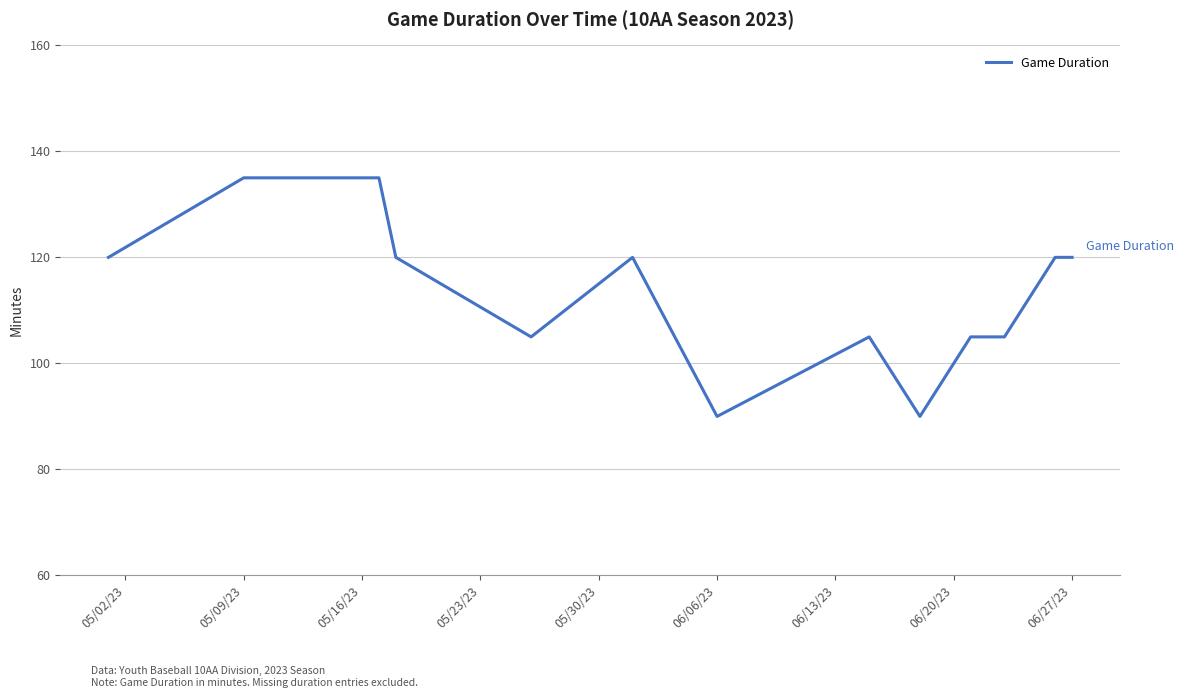

Count the values in the range 105 to 120.

9